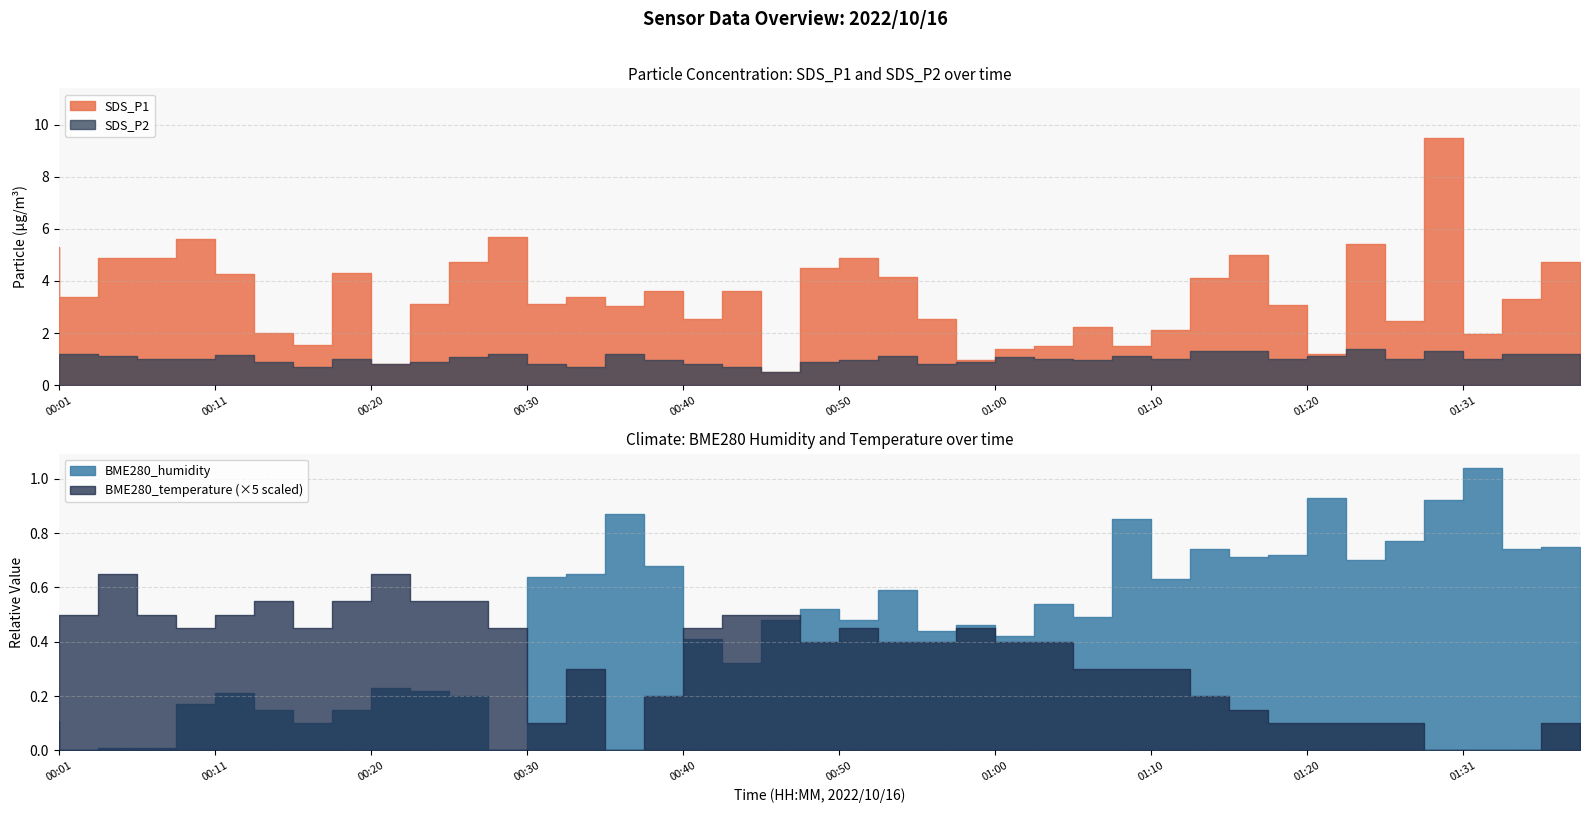

Which series has the largest range (max minus min)?

SDS_P1